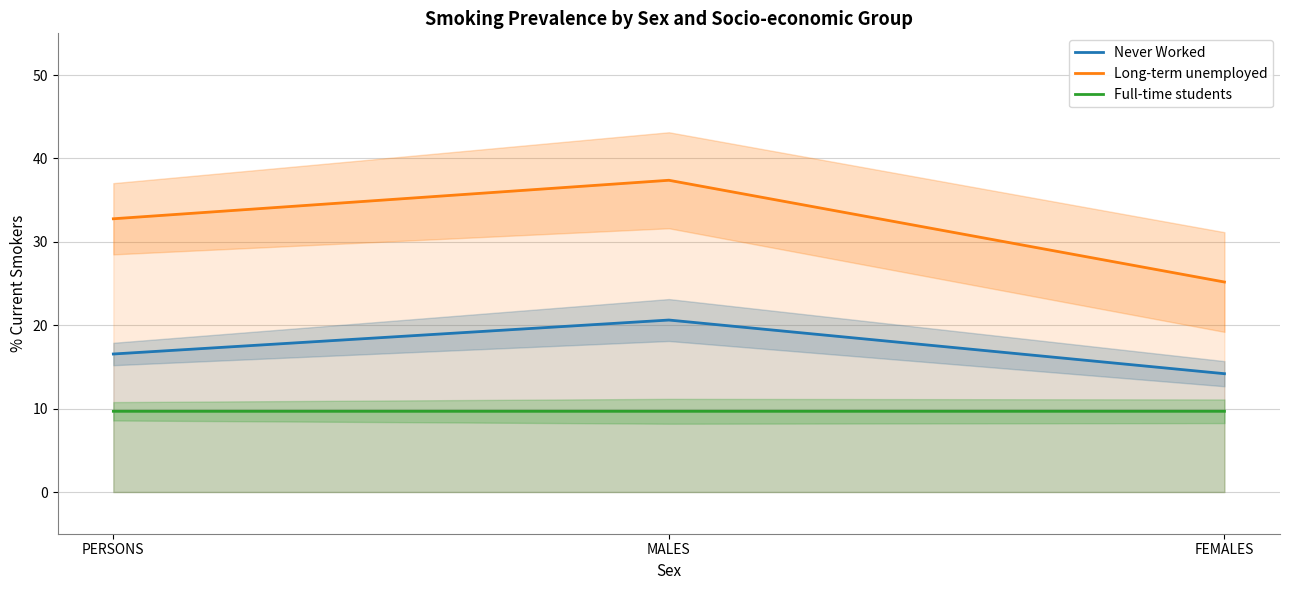

The Long-term unemployed series shows 9.6 at MALES. True or false?

False